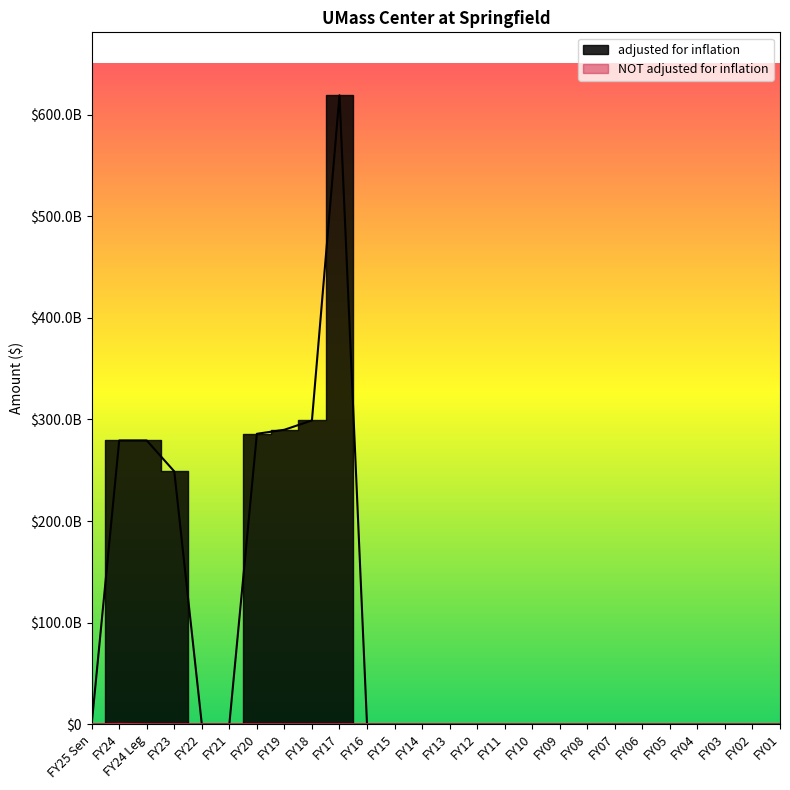

Which label corresponds to the largest value in the chart?

FY17